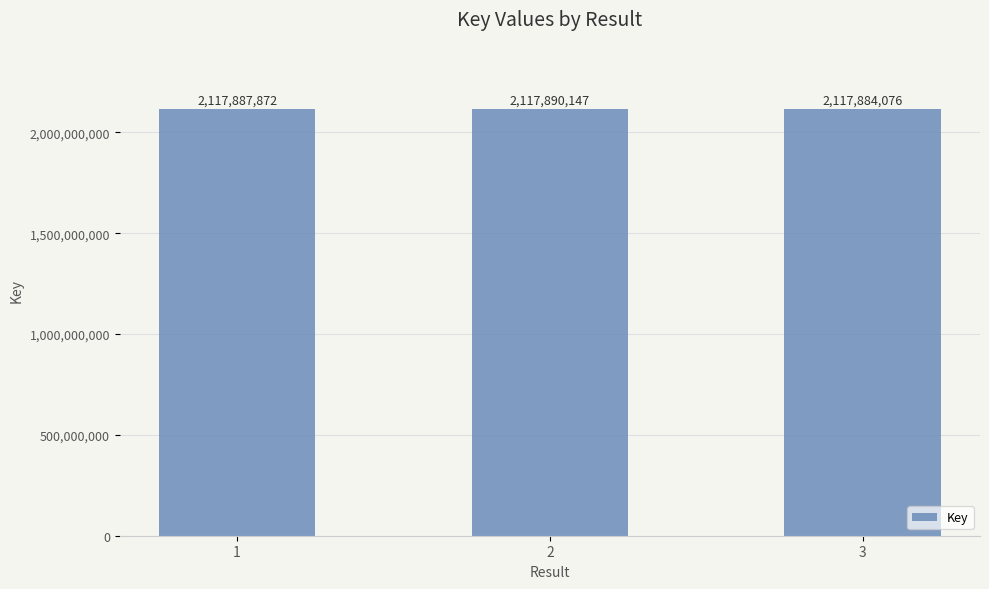

The value at 2 is 2117890147. True or false?

True